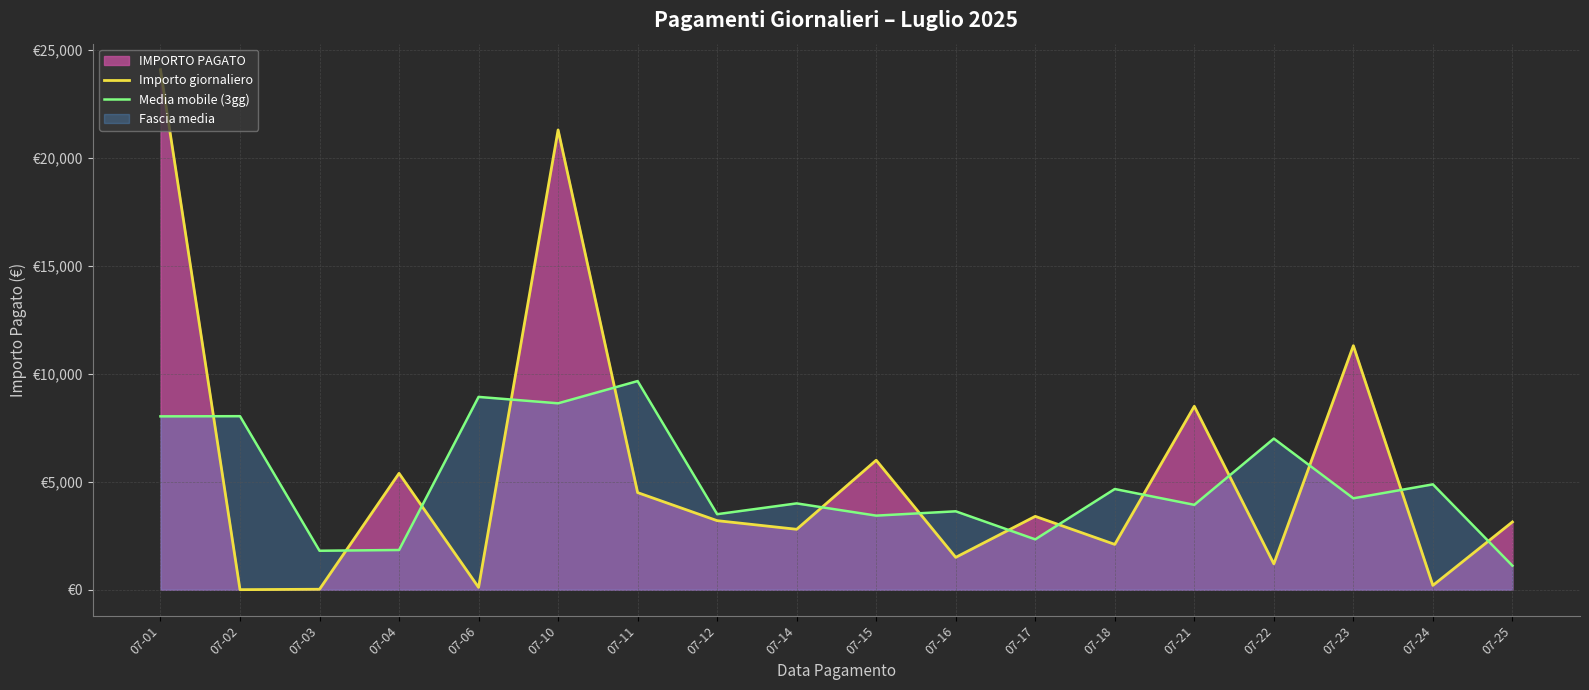

What is the difference between the maximum and second lowest values in the Importo giornaliero series?

24073.3